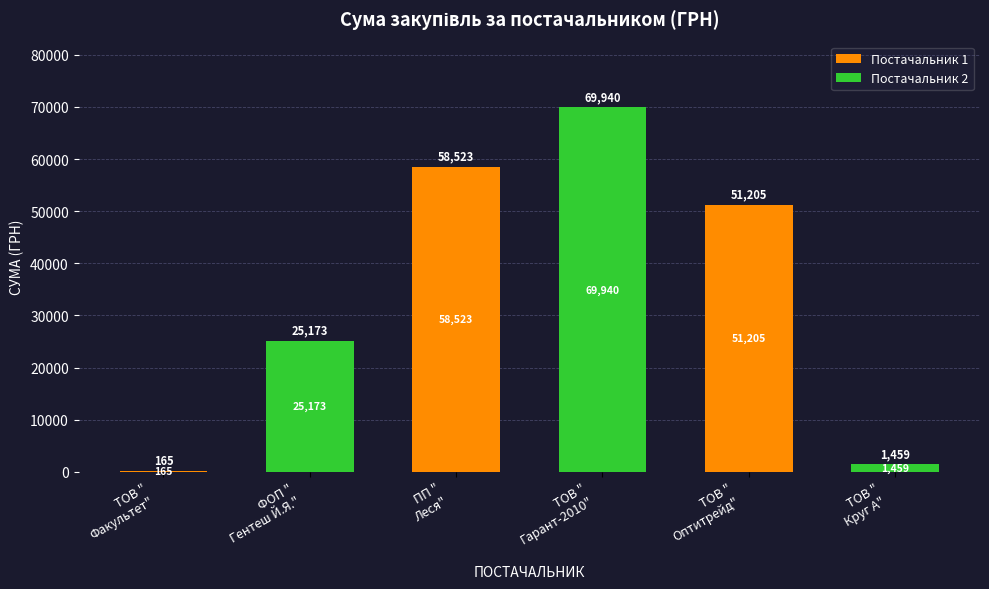

What is the greatest value displayed?

69939.9